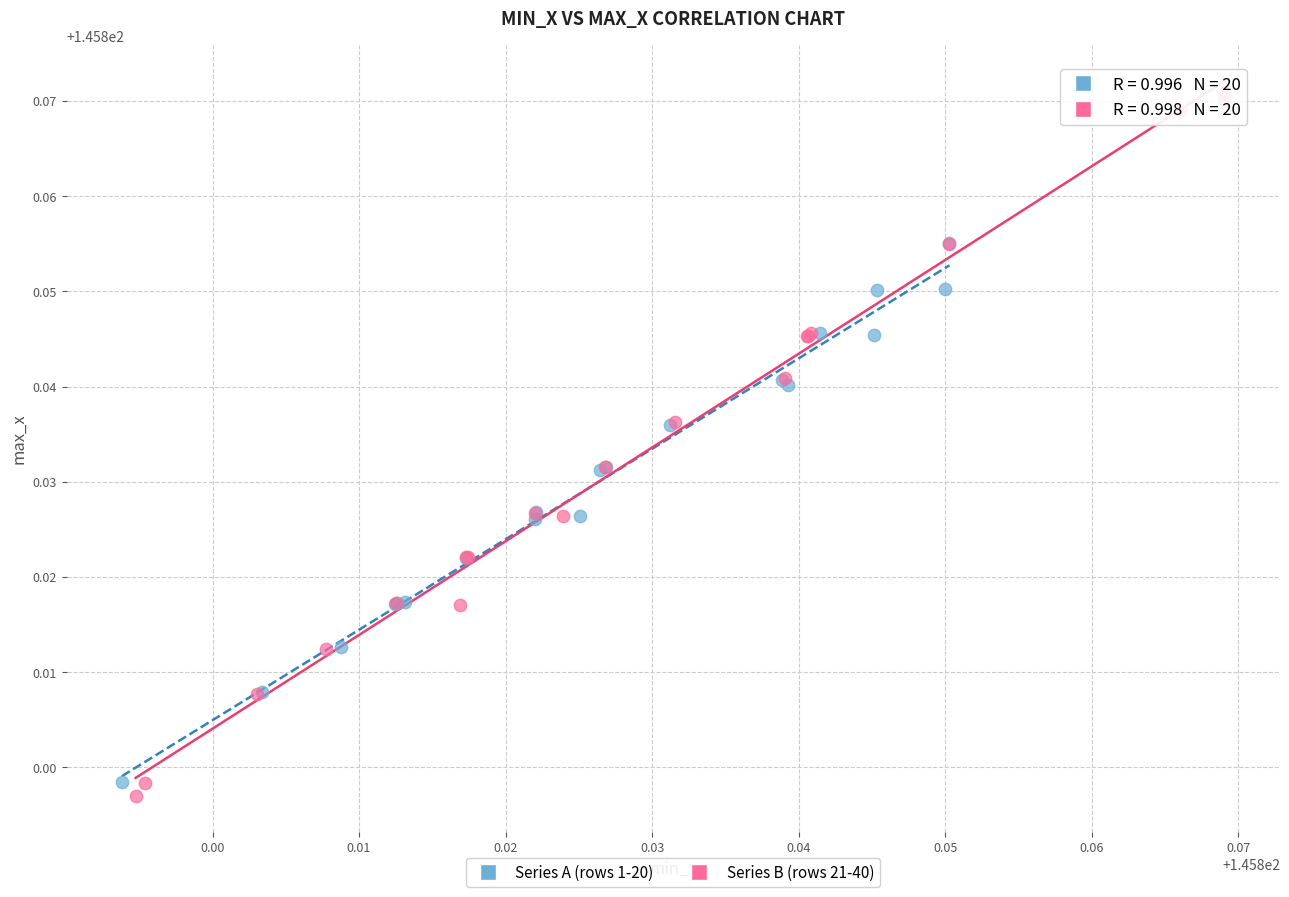

Which series has the widest spread of Y values?

Series B (rows 21-40)